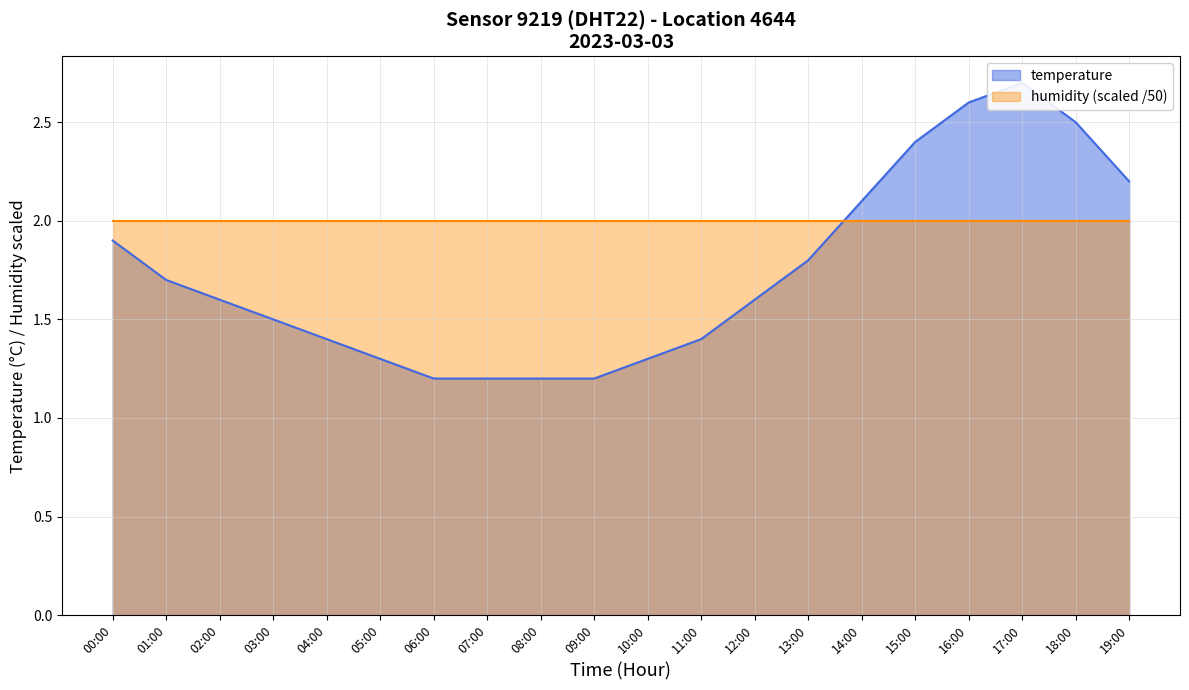

Rank the categories by value from highest to lowest.

17:00, 16:00, 18:00, 15:00, 19:00, 14:00, 00:00, 13:00, 01:00, 02:00, 12:00, 03:00, 04:00, 11:00, 05:00, 10:00, 06:00, 07:00, 08:00, 09:00